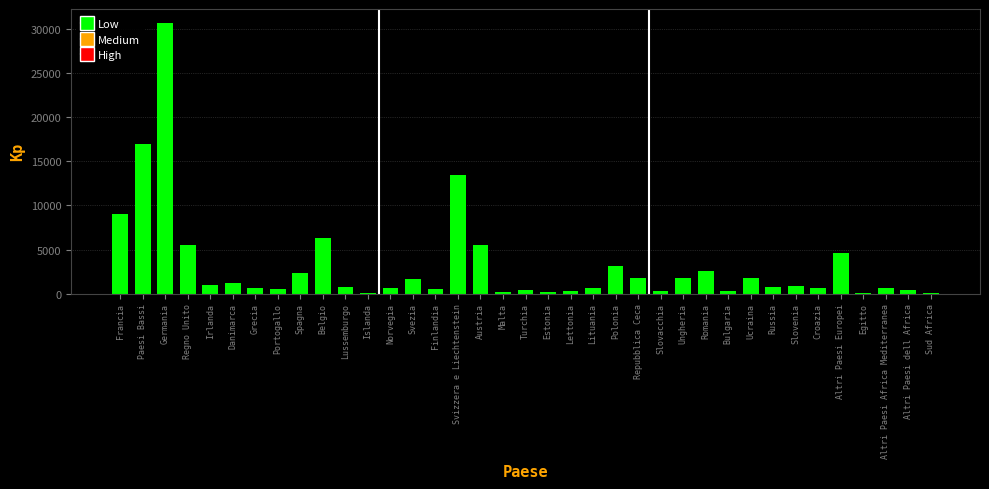

What is the sum of the values at Slovenia and Romania?

3519